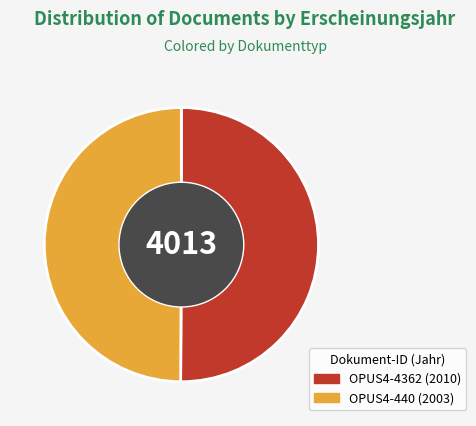

Is the sum of OPUS4-440 and OPUS4-4362 greater than half?

Yes